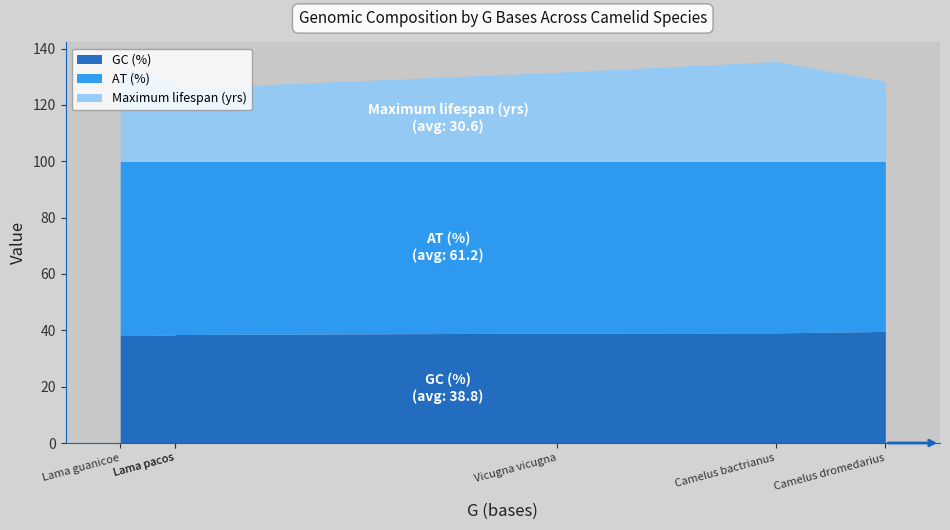

Which series changed the most between Camelus bactrianus and Lama pacos?

Maximum lifespan (yrs)